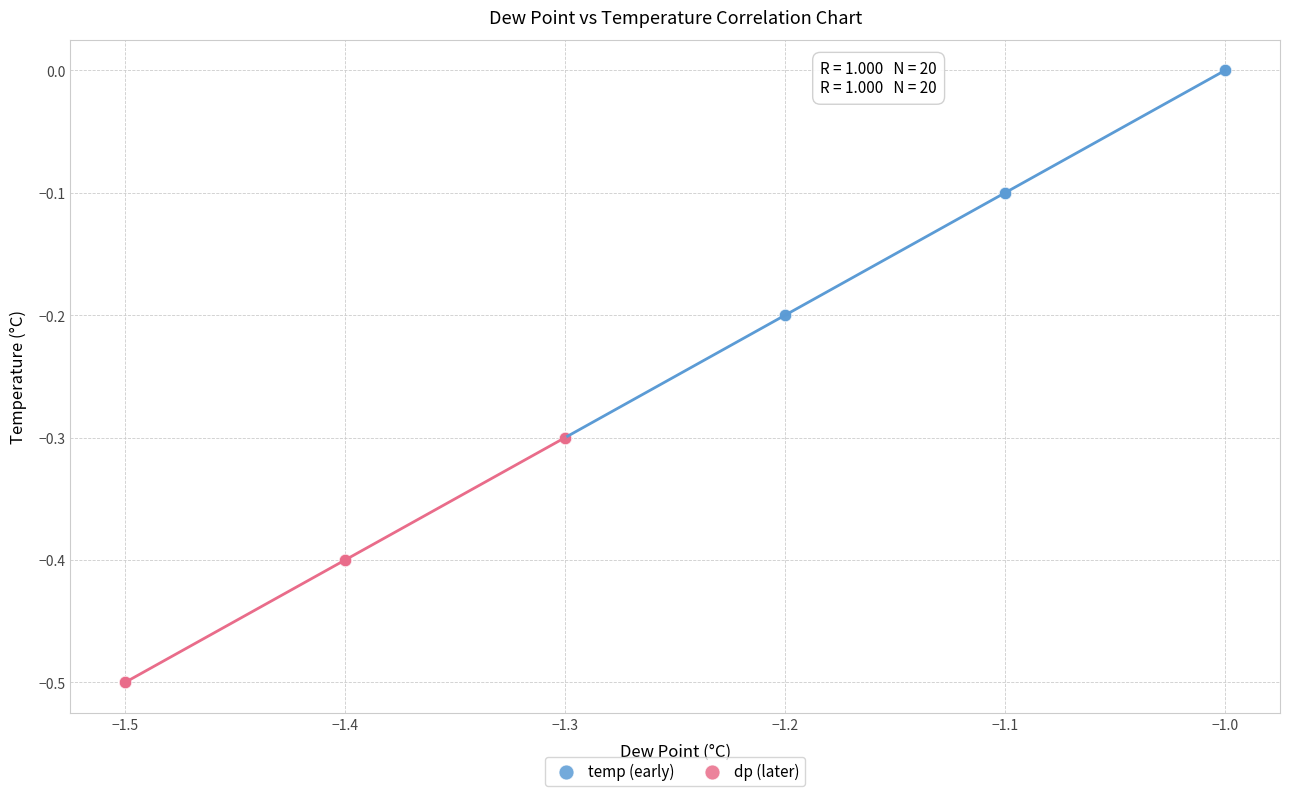

Which series reaches the maximum Y coordinate?

temp (early)